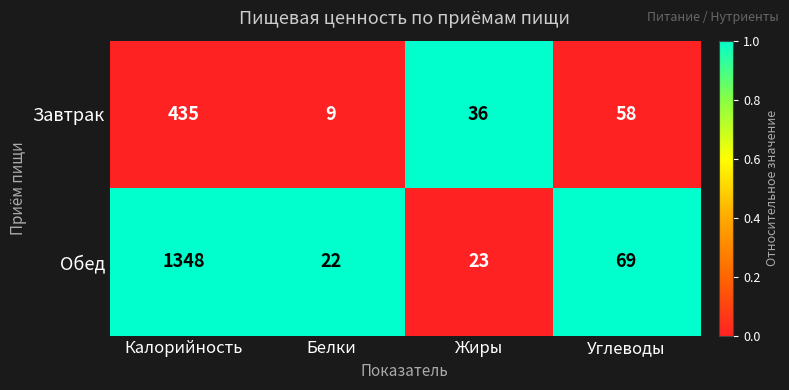

How many values in the Обед series are below 69?

2